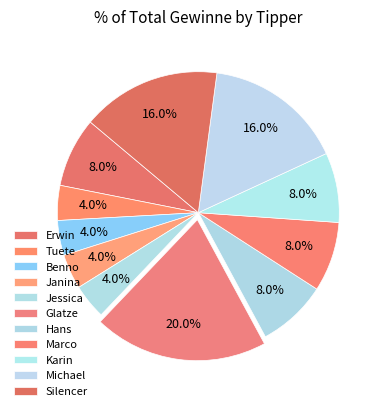

Count the number of slices in the pie.

11